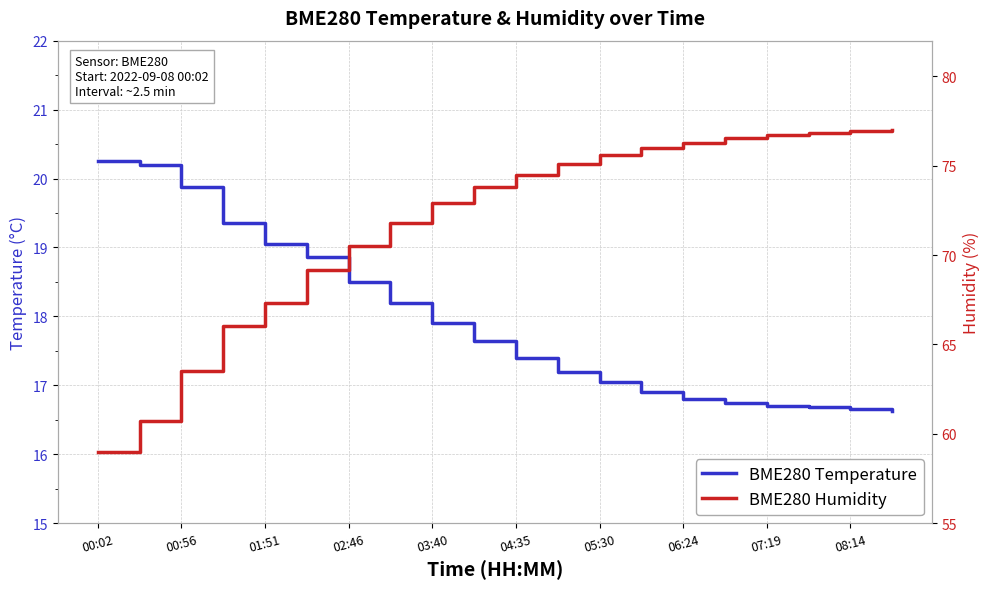

What is the difference between the maximum and minimum values in the BME280 Temperature series?

3.6